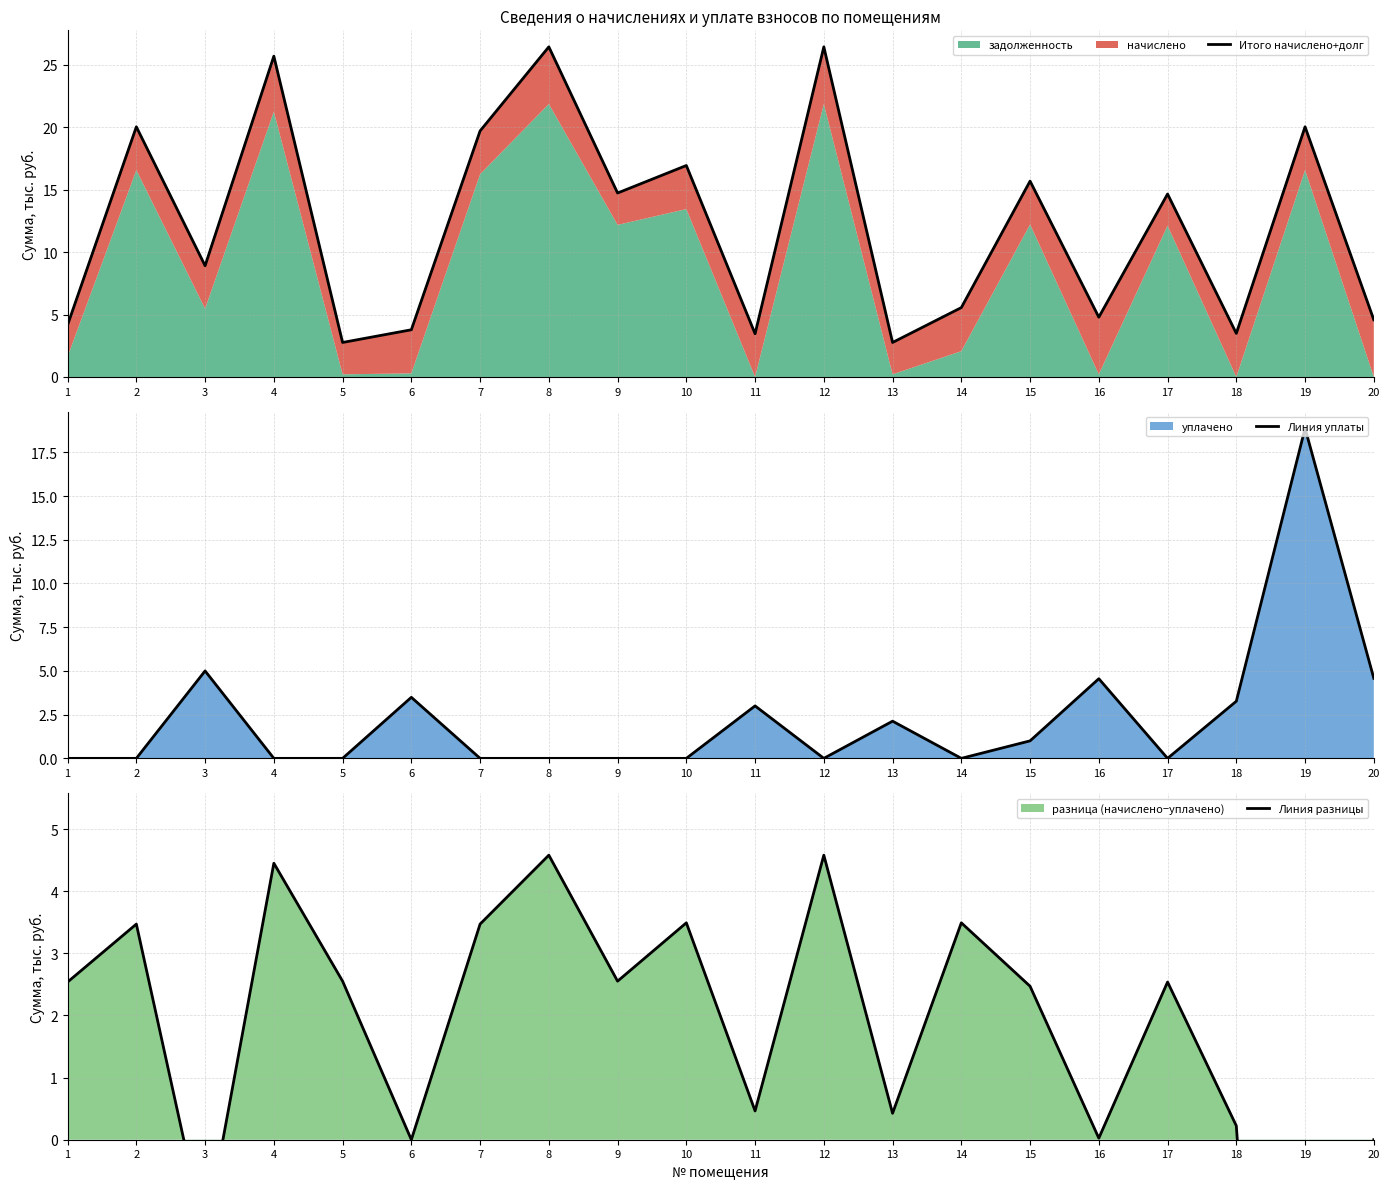

What is the sum of the Итого начислено+долг values at 5 and 17?

17.4